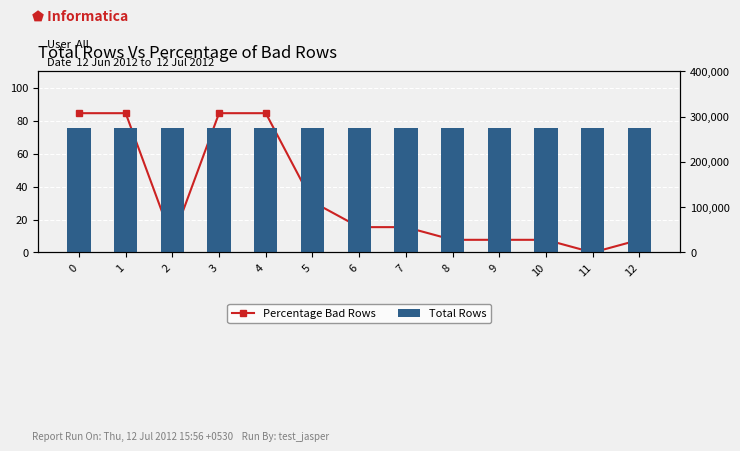

Reading left to right, what are all the values shown in this chart?

Percentage Bad Rows: 0=84.6	1=84.6	2=7.7	3=84.6	4=84.6	5=30.8	6=15.4	7=15.4	8=7.7	9=7.7	10=7.7	11=0.0	12=7.7
Total Rows: 0=11.0	1=11.0	2=11.0	3=11.0	4=11.0	5=11.0	6=11.0	7=11.0	8=11.0	9=11.0	10=11.0	11=11.0	12=11.0